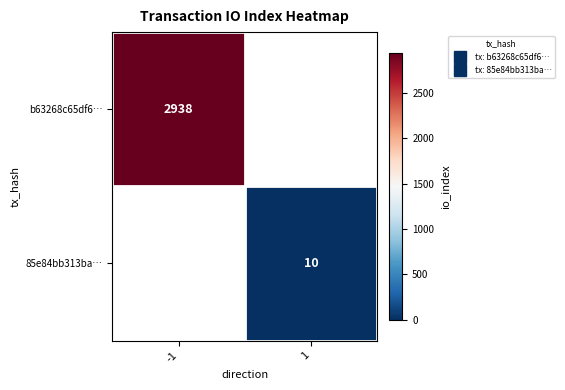

Which has a higher value, 1 or -1?

-1